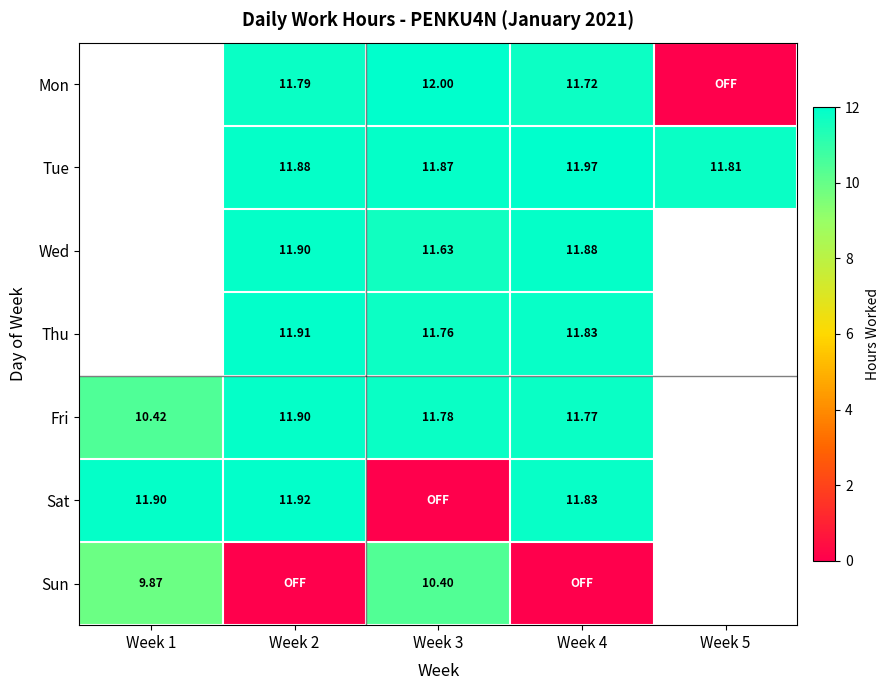

The Sun series shows 10.4 at Week 3. True or false?

True